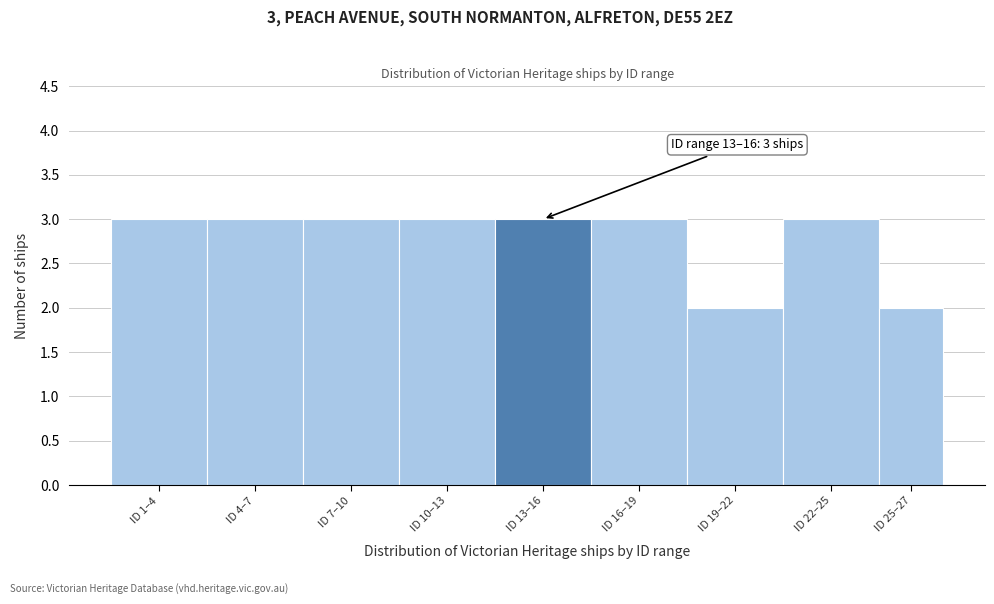

Reading right to left, transcribe all the data shown in this chart.

ID 25–27=2	ID 22–25=3	ID 19–22=2	ID 16–19=3	ID 13–16=3	ID 10–13=3	ID 7–10=3	ID 4–7=3	ID 1–4=3